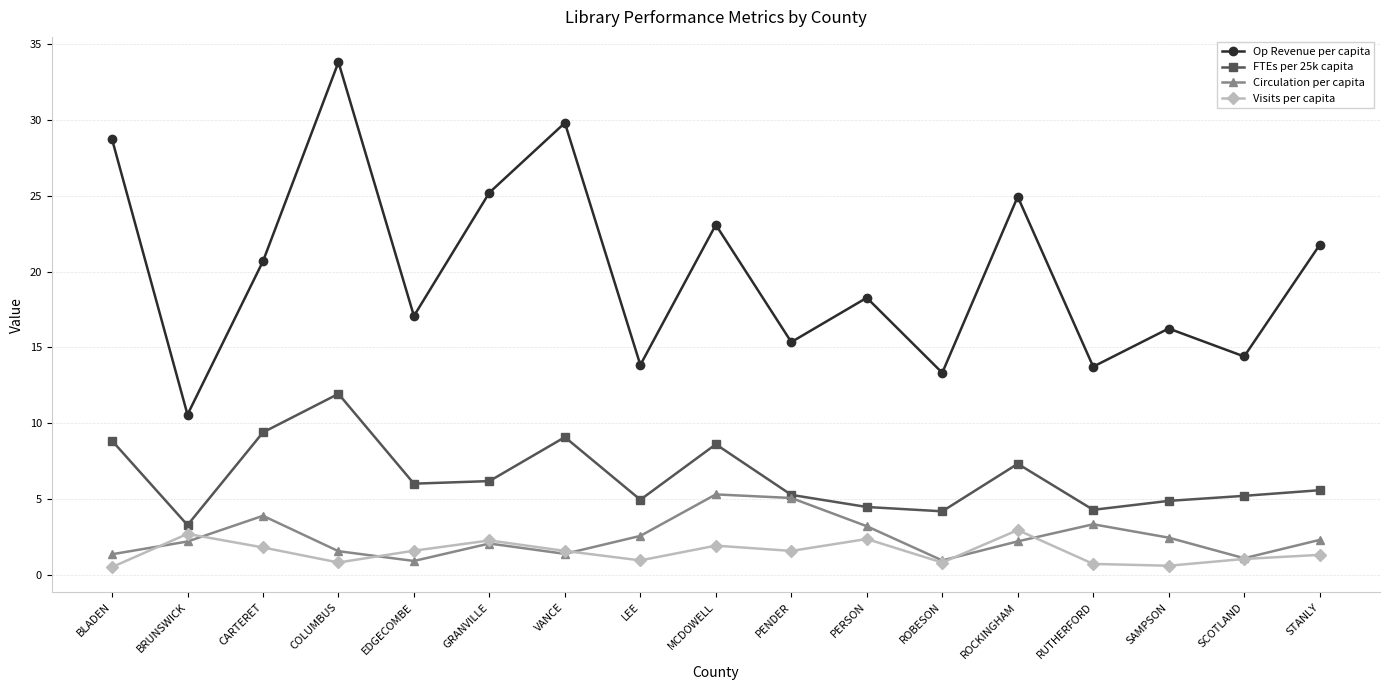

What are all the series names shown in the legend?

Op Revenue per capita, FTEs per 25k capita, Circulation per capita, Visits per capita